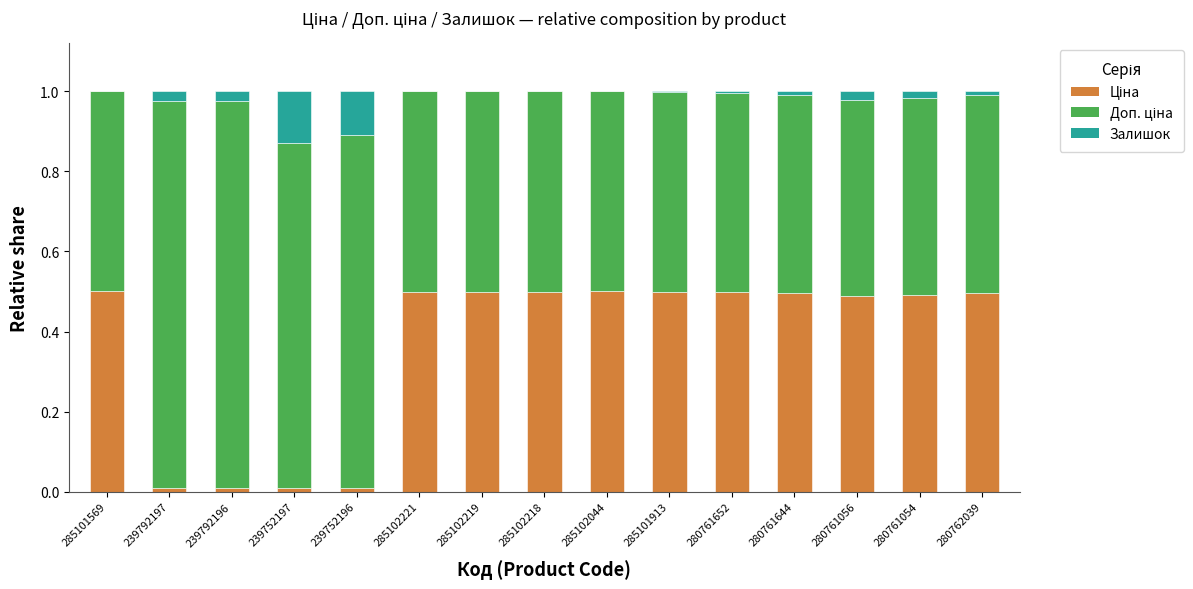

Count the number of categories in the chart.

15